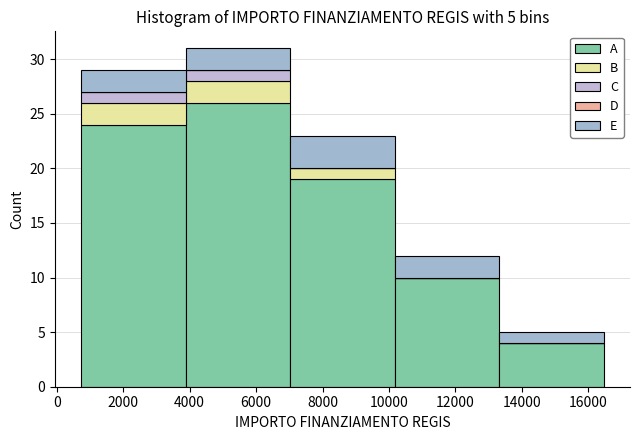

What is the total height of the stacked bar covering 7000 to 10200 on the x-axis? Neither the bar edges nor the heights are printed on the chart, so give them approximately, as read against the axes.

23